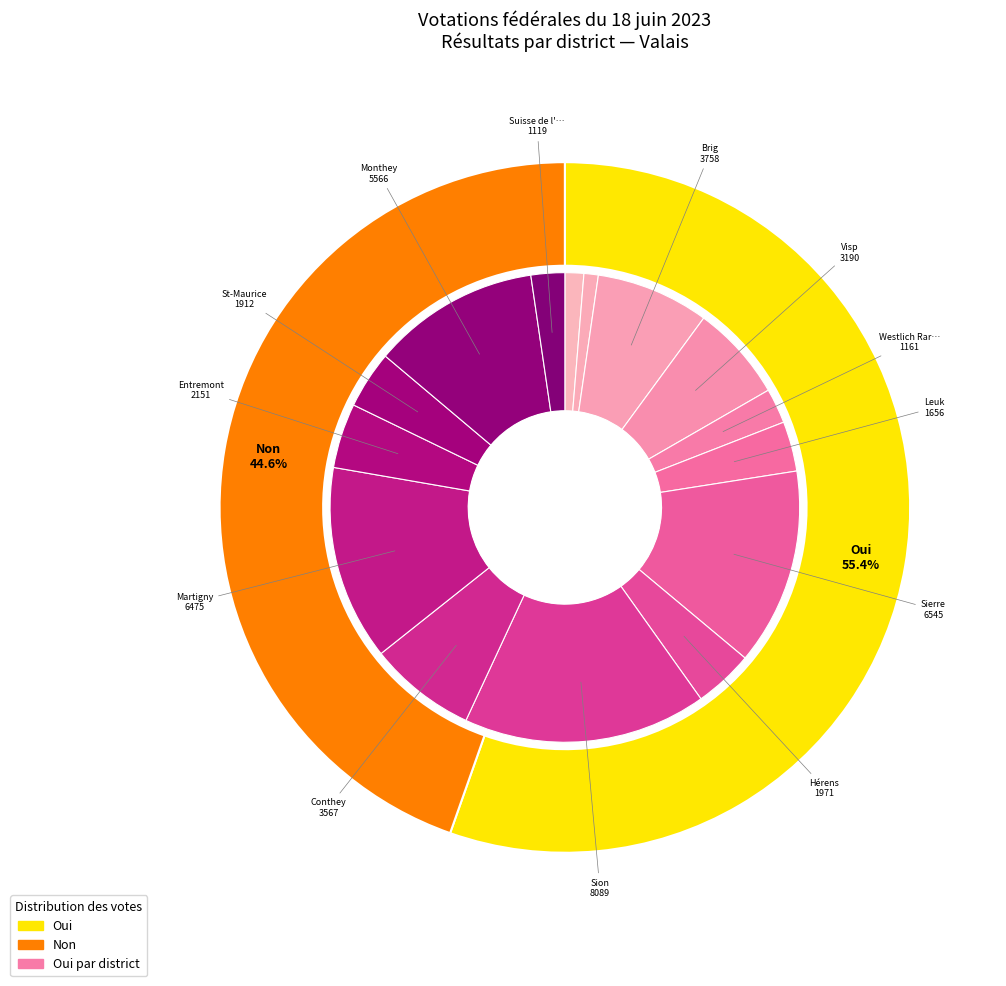

Is it true that Entremont is 4% of the pie?

True